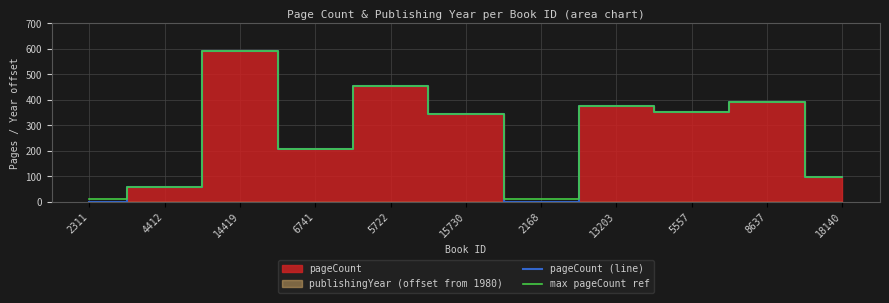

Is the value of max pageCount ref at 5722 greater than the value of pageCount (line) at 18140?

Yes